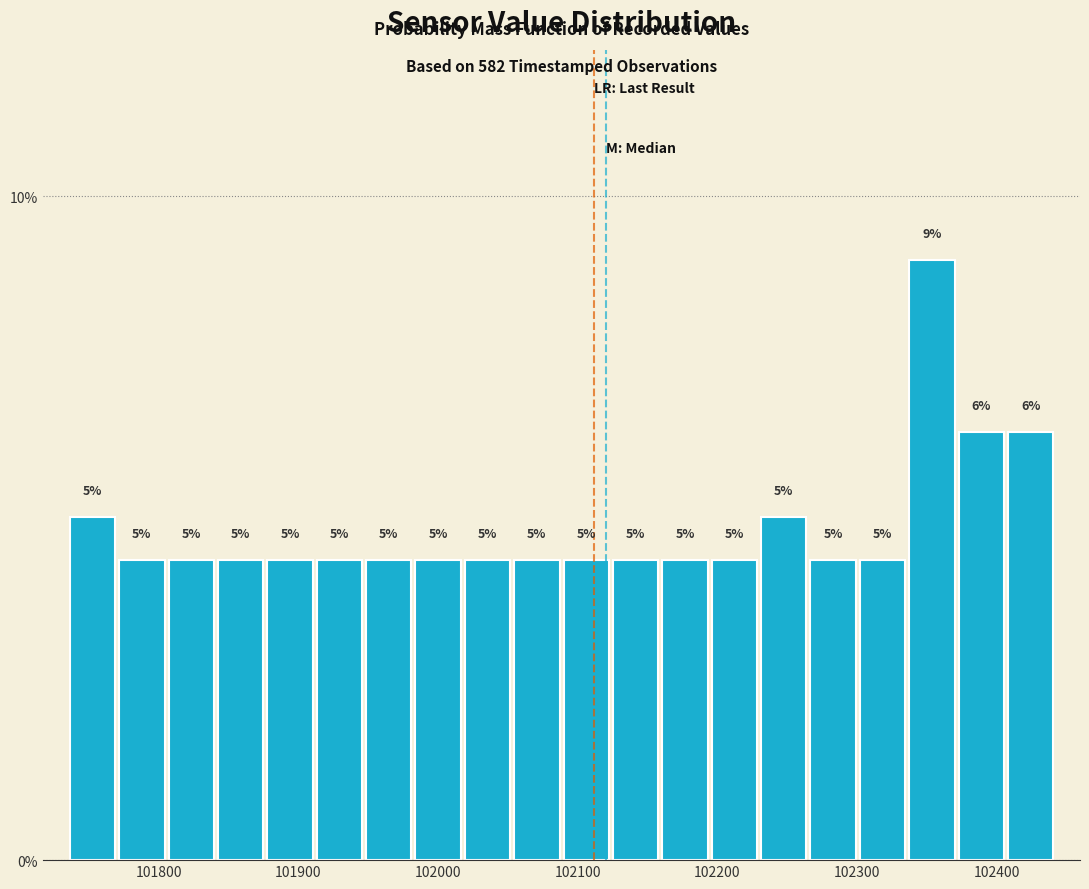

Read against the x-axis, roughly where is the centre of the tallest bar?

102350